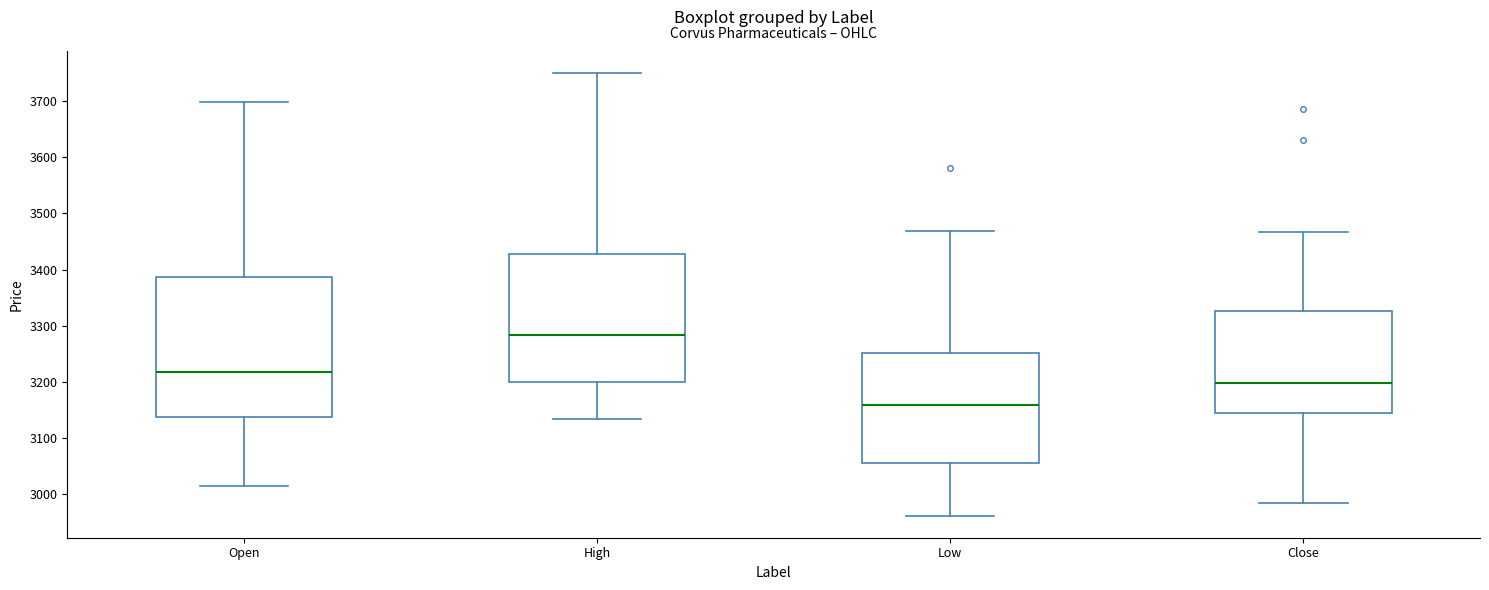

Reading left to right, transcribe this box plot: for each box, give where its median line is, the range the box spans, and where its two whiskers end, as read against the y-axis. The values are not printed on the chart, so give them approximately, as read against the axis.

Open: median 3220, box 3140 to 3390, whiskers 3010 to 3700
High: median 3280, box 3200 to 3430, whiskers 3130 to 3750
Low: median 3160, box 3060 to 3250, whiskers 2960 to 3470
Close: median 3200, box 3140 to 3330, whiskers 2990 to 3470